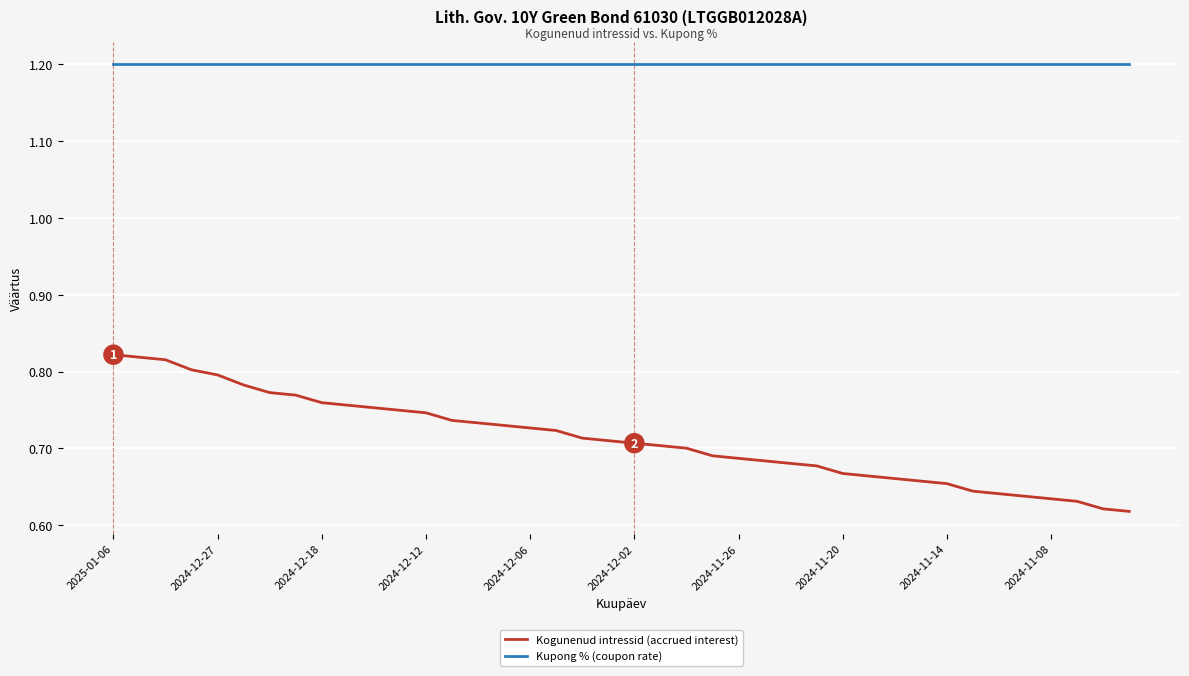

True or false: Kupong % (coupon rate) and Kogunenud intressid (accrued interest) intersect in this chart.

False